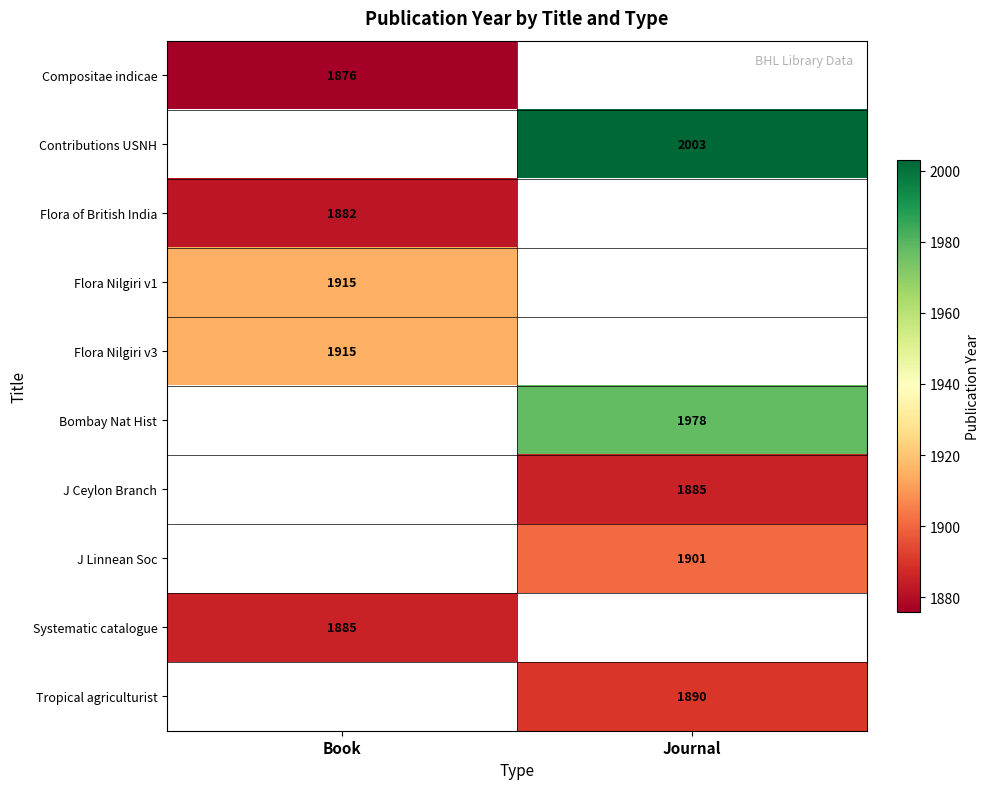

Which category has the highest value across all series?

Journal